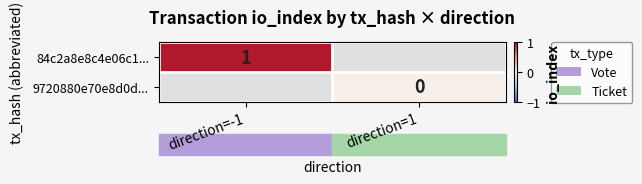

The 84c2a8e8c4e06c1... series shows 1 at direction=-1. True or false?

True